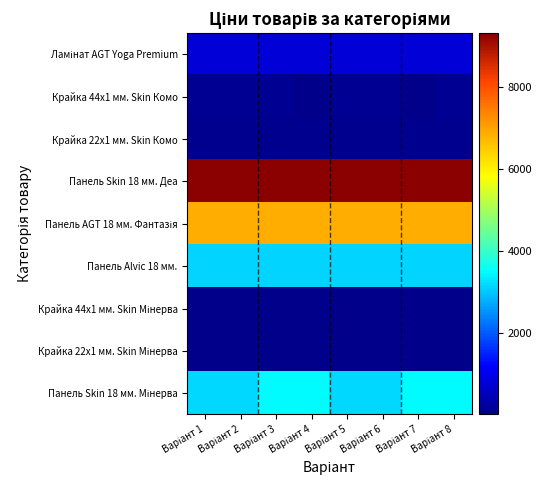

At which category does the chart reach its peak across all series?

Варіант 1